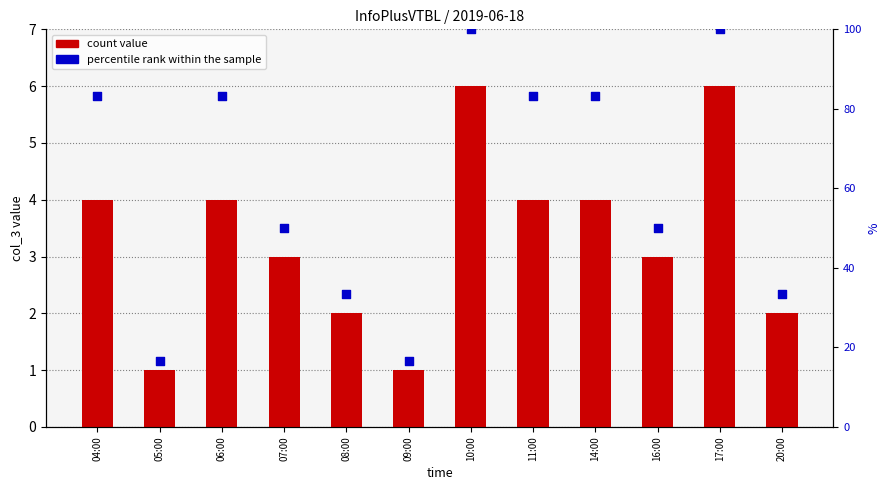

Which series has the largest Y range (max minus min)?

percentile rank within the sample